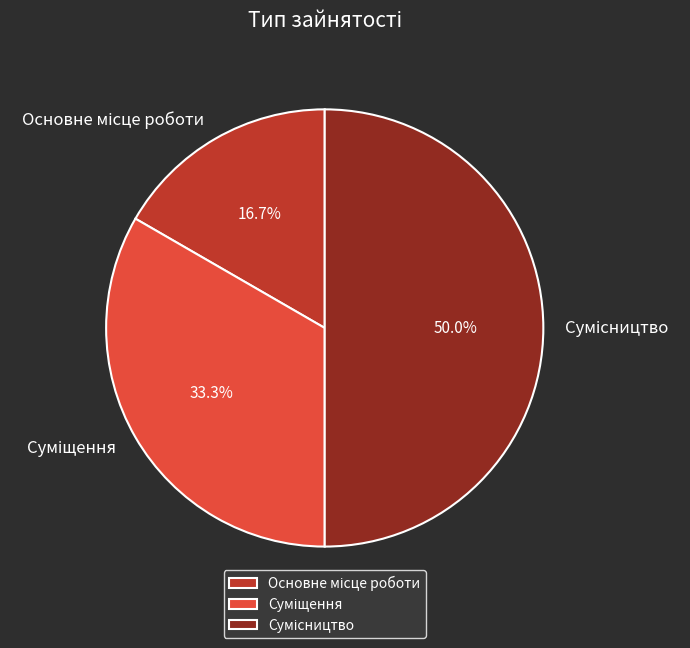

Count the number of slices in the pie.

3